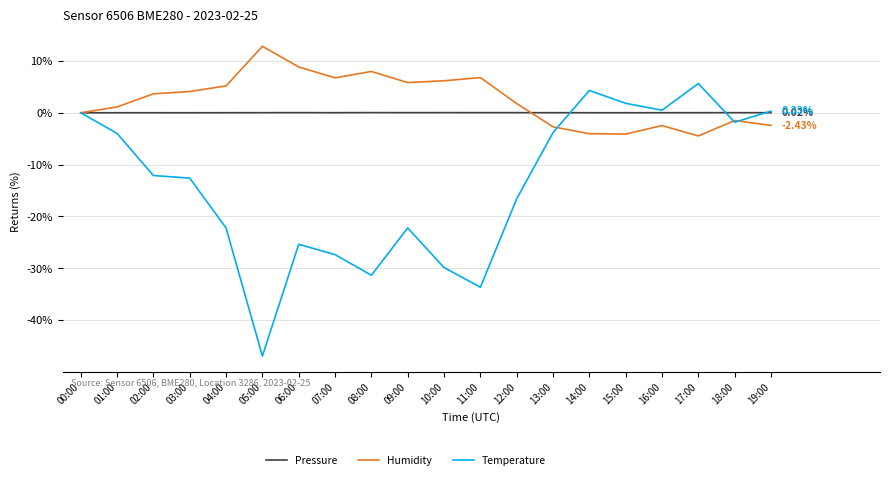

How many values in the Temperature series are below -12?

11